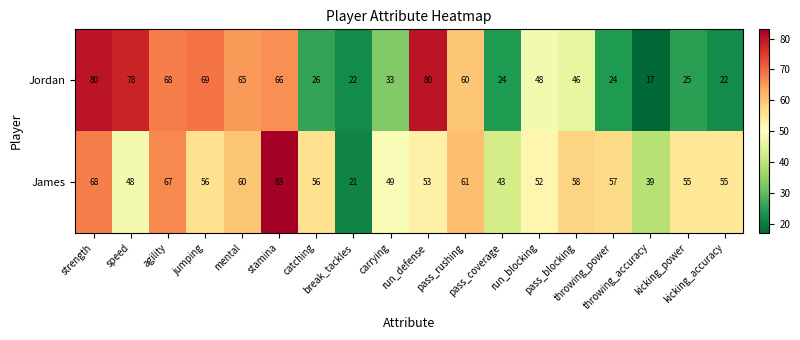

At how many categories does at least one series exceed 53?

13